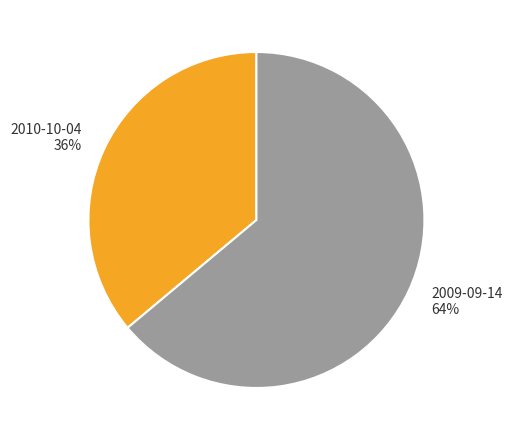

True or false: 2009-09-14 accounts for 64% of the total.

True